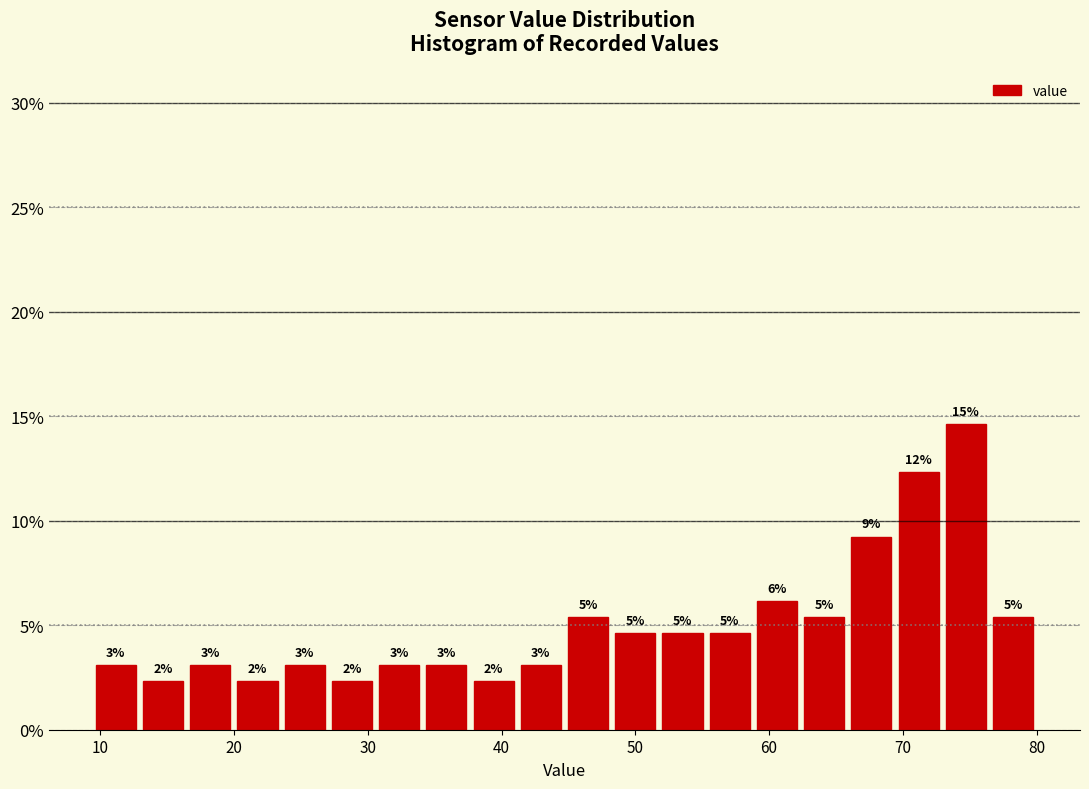

Read against the x-axis, roughly where is the centre of the tallest bar?

75